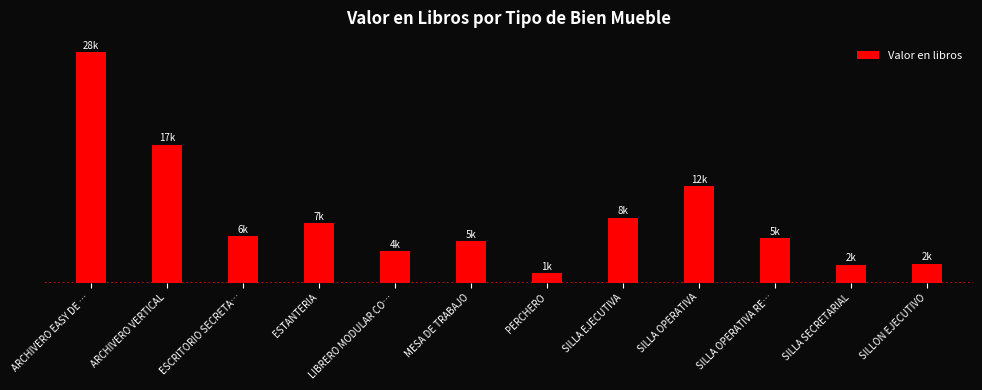

The chart shows a value of 3366.4 at ESCRITORIO SECRETA…. True or false?

False